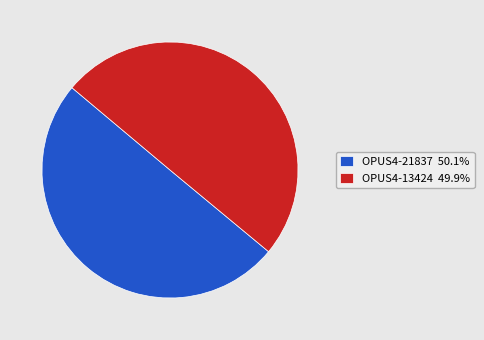

True or false: OPUS4-13424 accounts for 50% of the total.

True